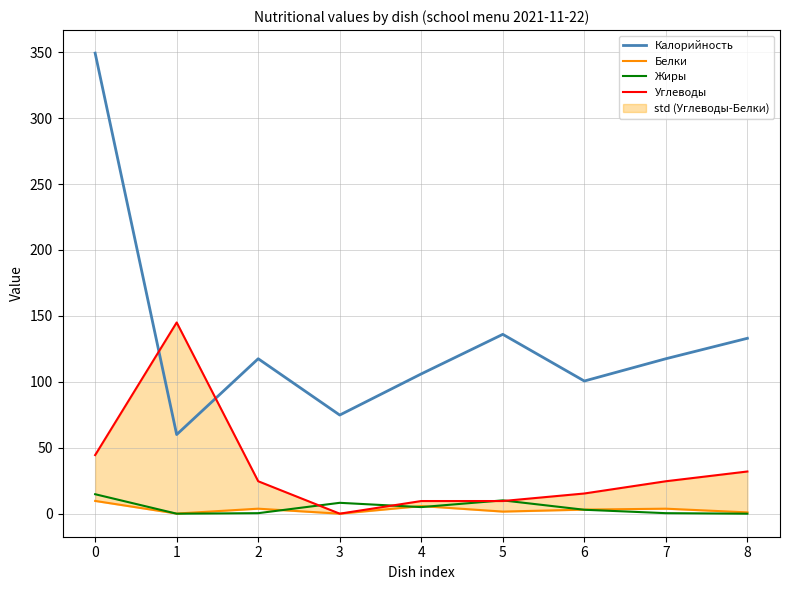

True or false: Белки has more than 2 points higher than both neighbors.

True